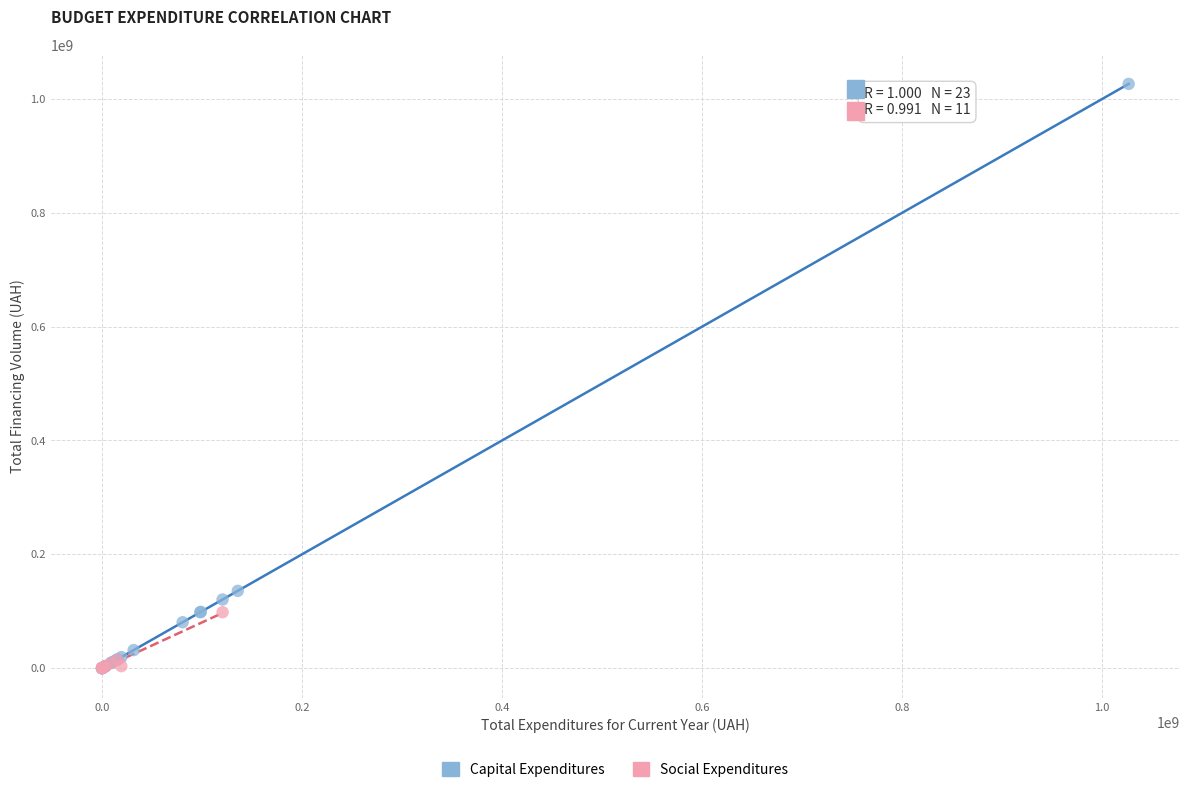

Which series has the widest spread of Y values?

Capital Expenditures